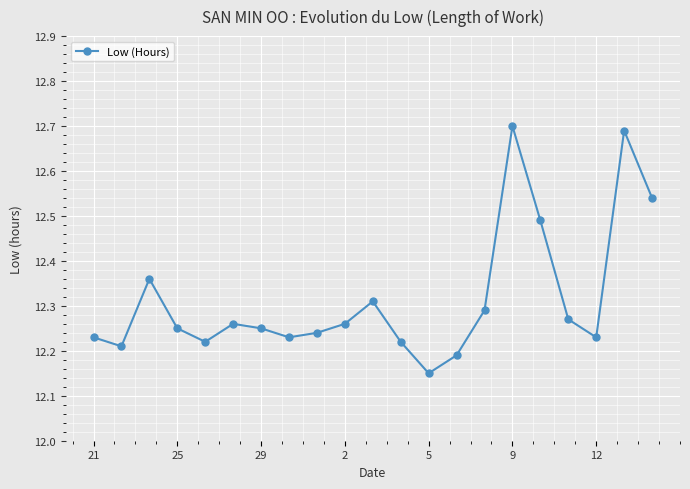

What is the sum of all values?

258.6